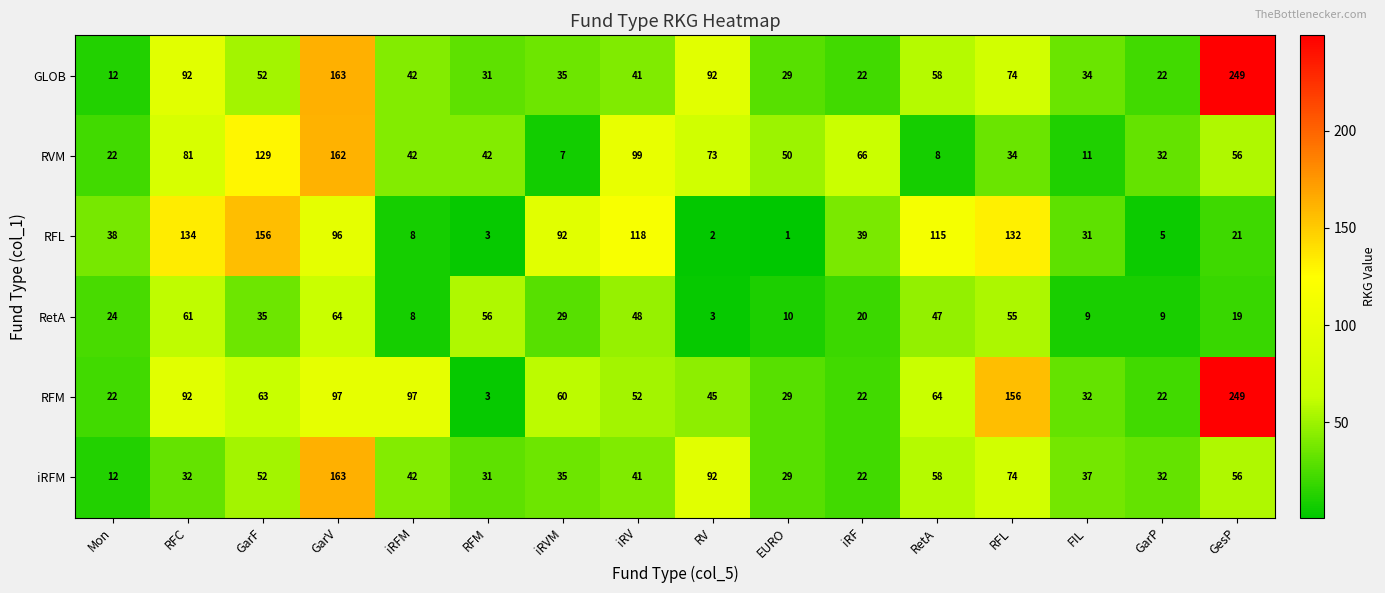

What is the spread (max minus min) of values at GesP?

230